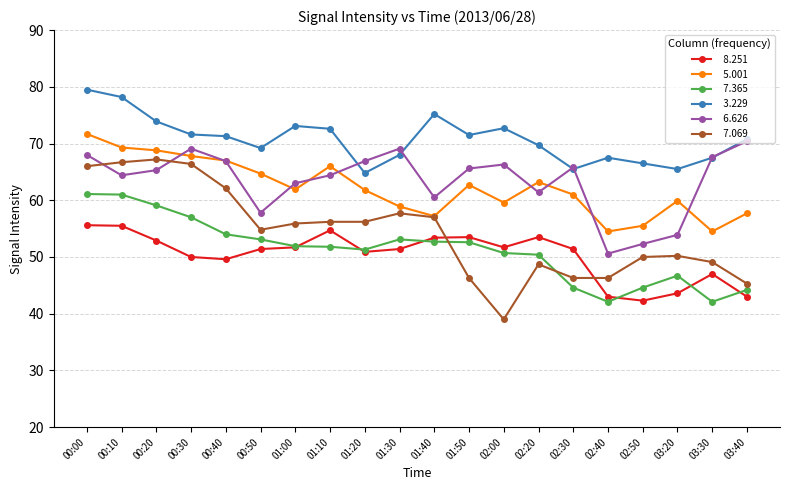

What is the minimum value shown in the chart?

39.0